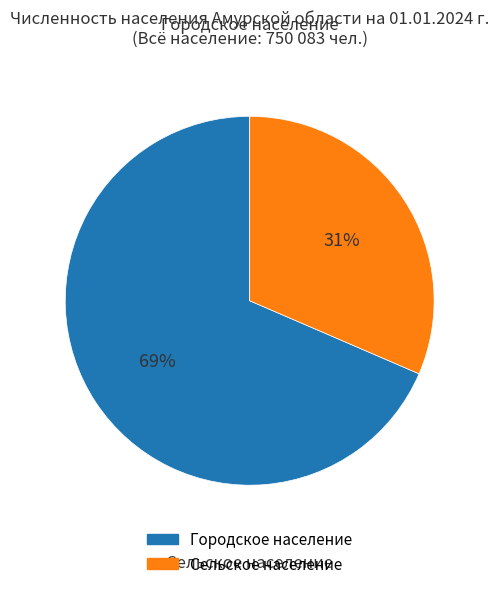

True or false: Сельское население accounts for 43% of the total.

False